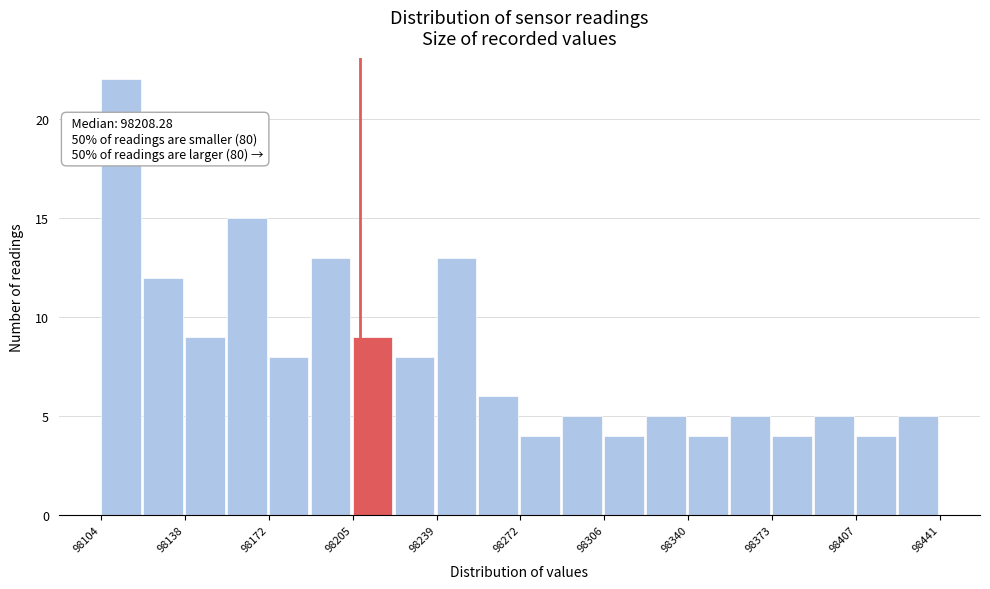

Read against the x-axis, roughly where is the centre of the tallest bar?

98110